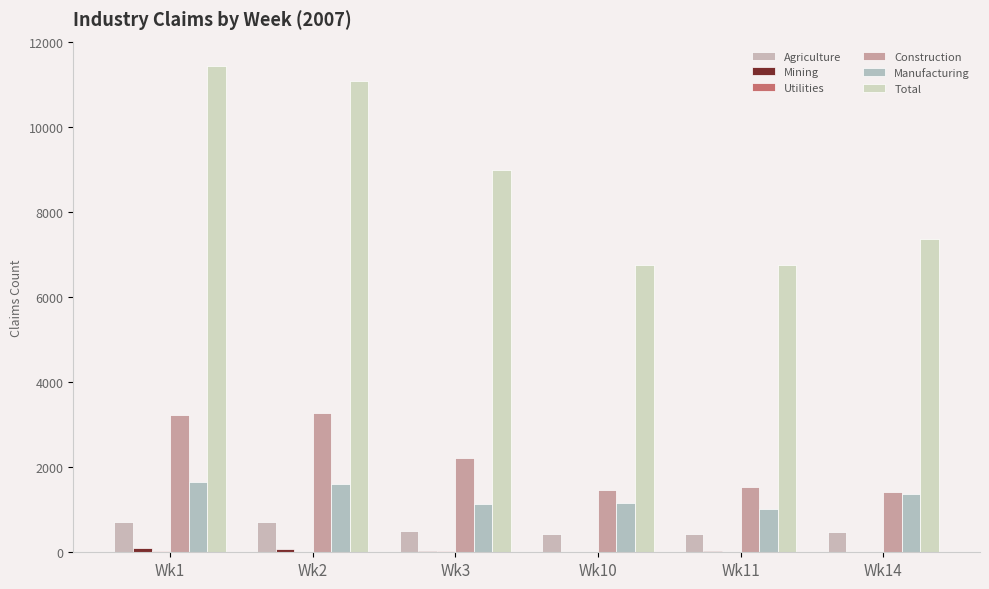

What is the sum of the Manufacturing values at Wk11 and Wk1?

2668